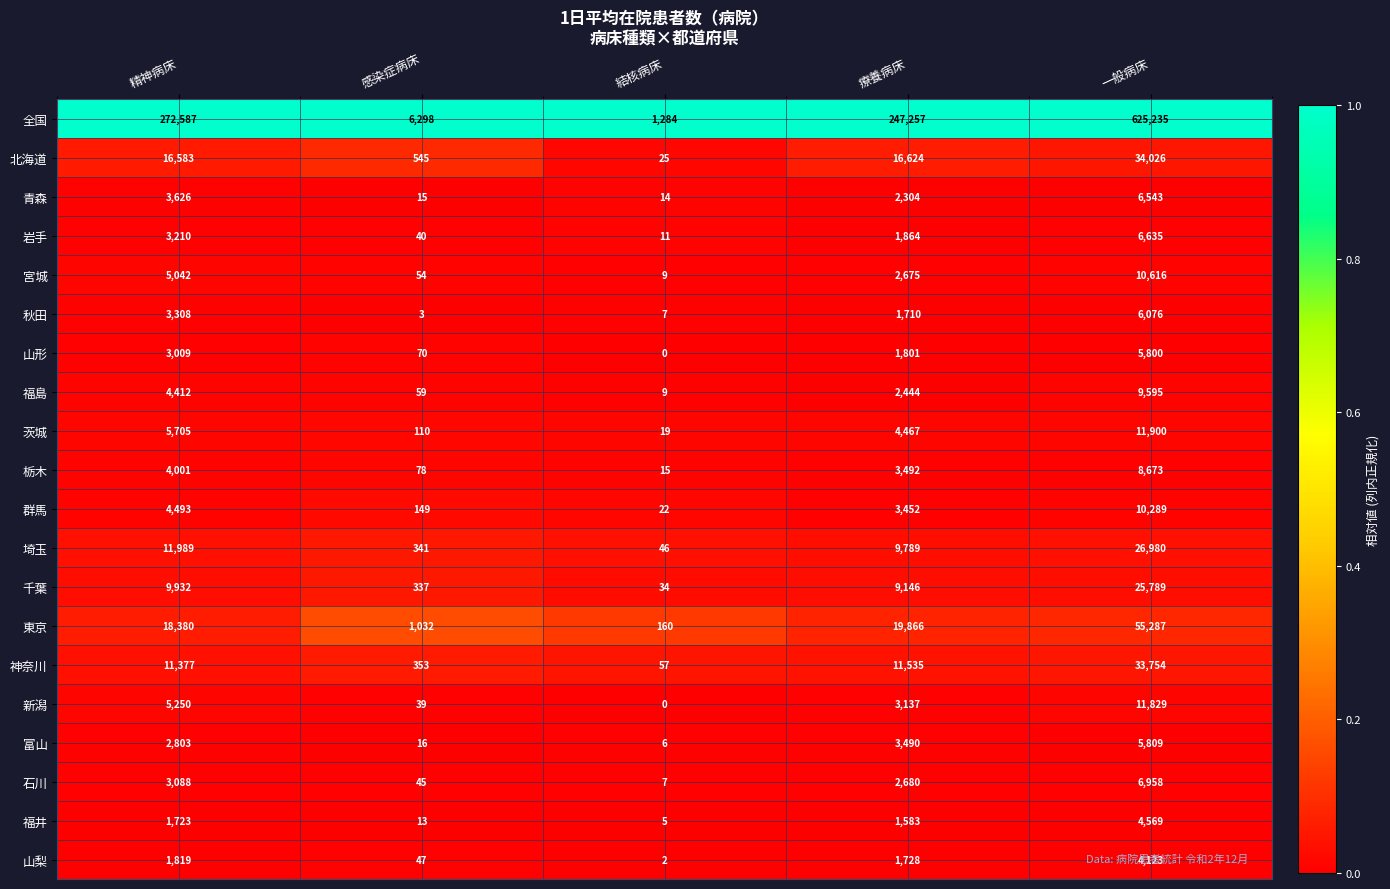

Is it true that 富山 equals 2803 at 精神病床?

True